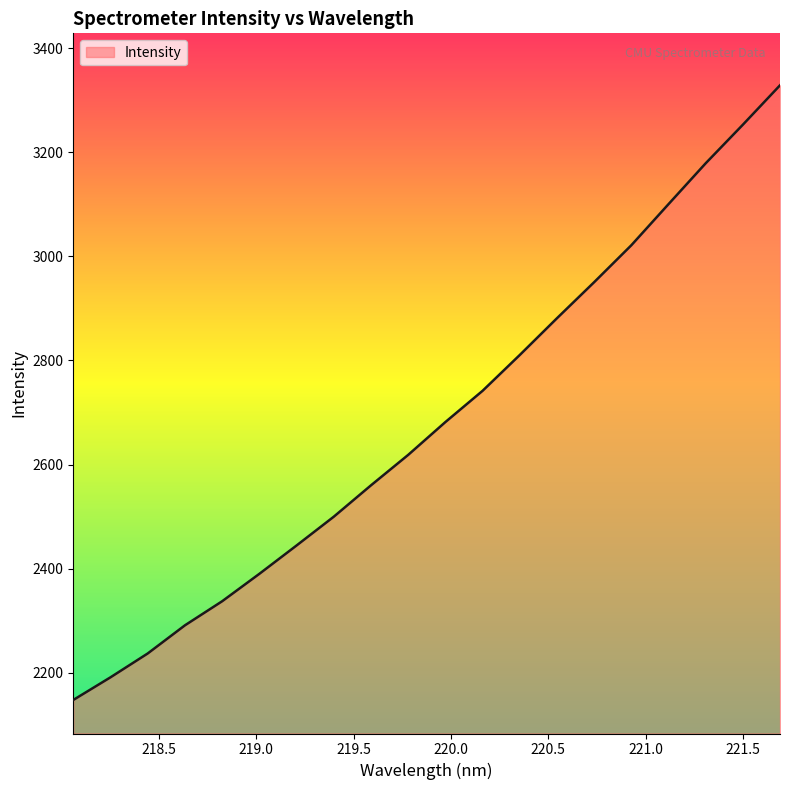

What is the greatest value displayed?

3328.6